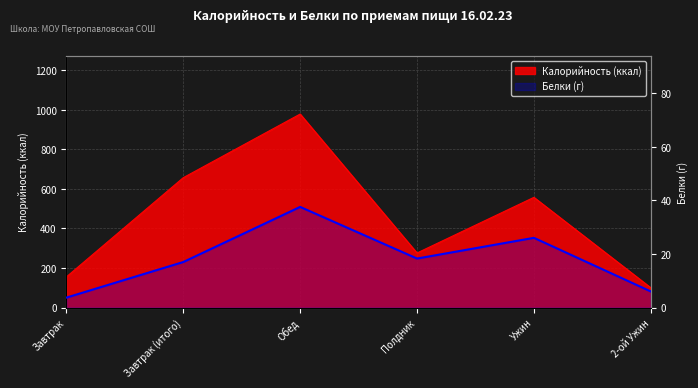

Is it true that the value at Обед is 37.6?

True